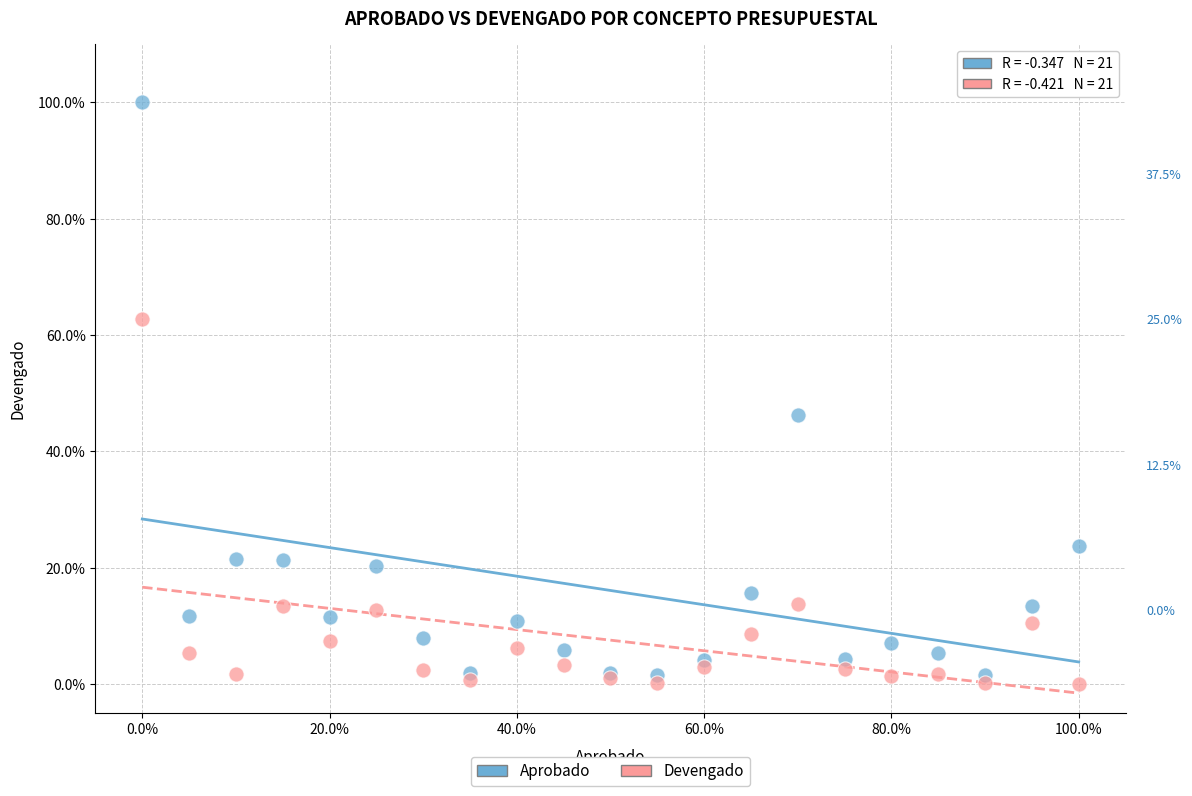

What are all the series names shown in the legend?

Aprobado, Devengado